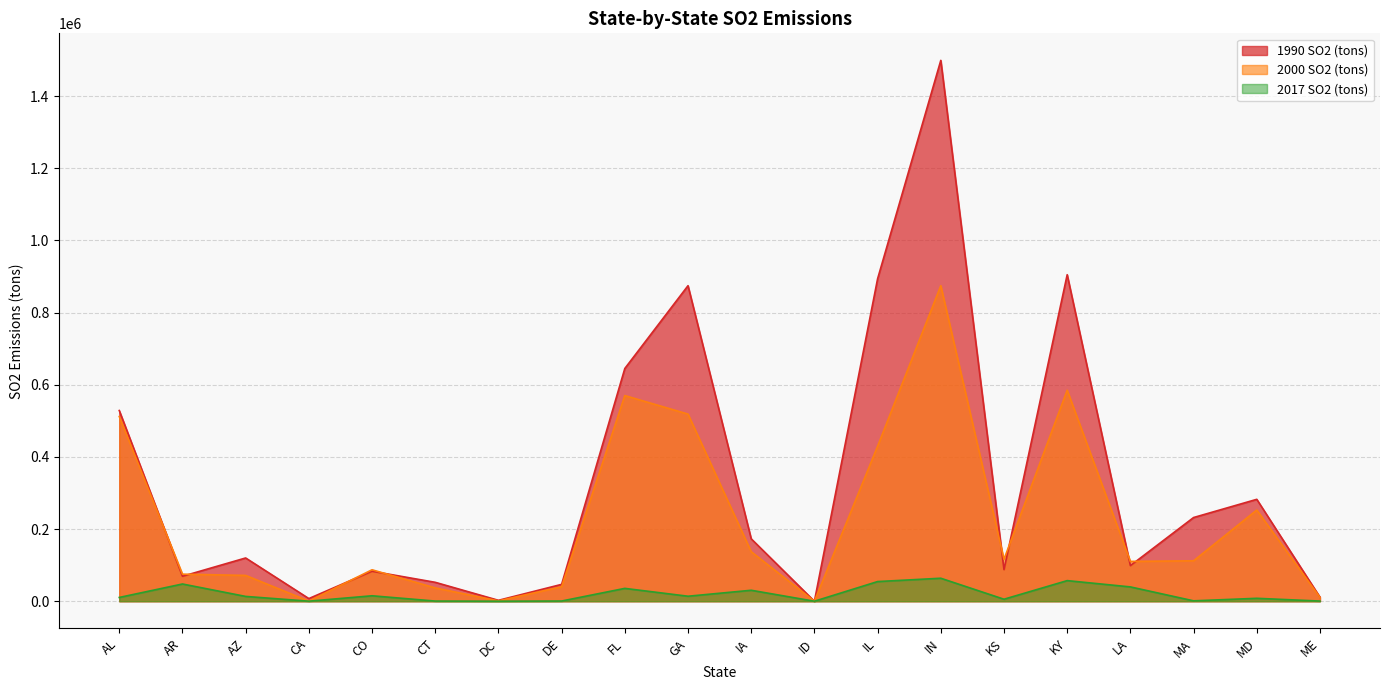

True or false: 2000 SO2 (tons) has a value of 584917.0 at KY.

True